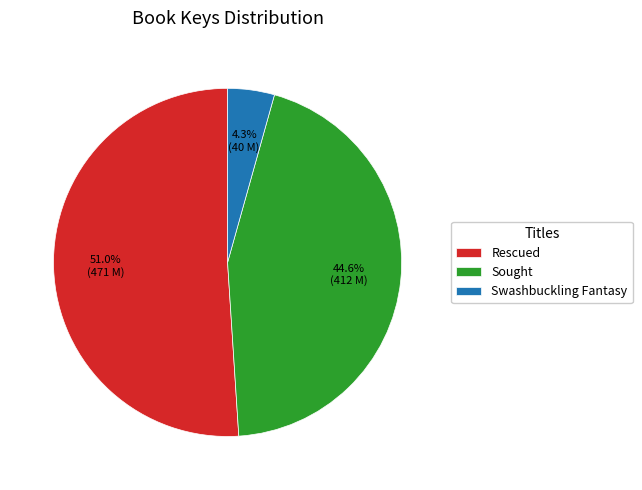

To the nearest percent, what is the difference between the Rescued and Sought slice percentages?

6%